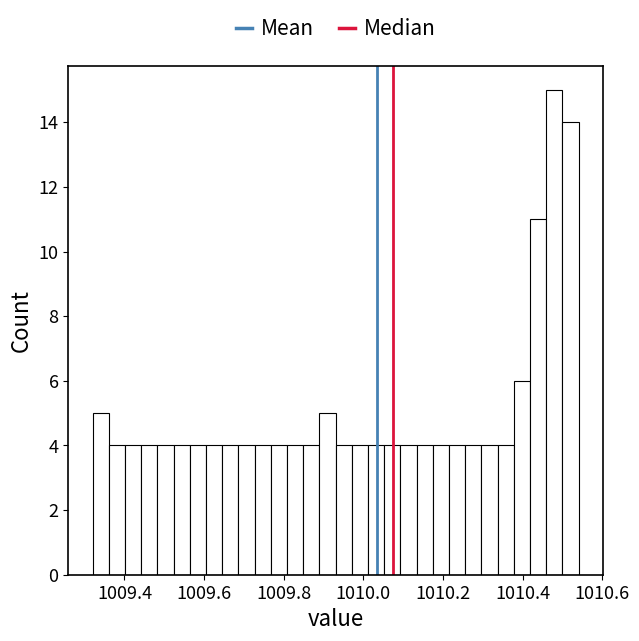

Read against the x-axis, roughly where is the centre of the tallest bar?

1010.48